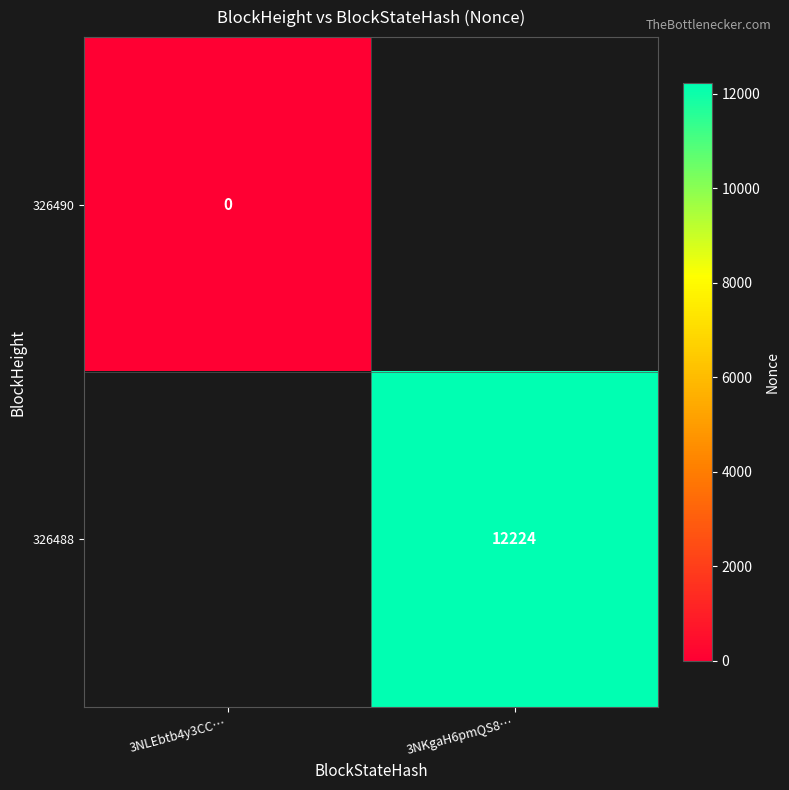

True or false: 326488 has a value of 12224 at 3NKgaH6pmQS8….

True